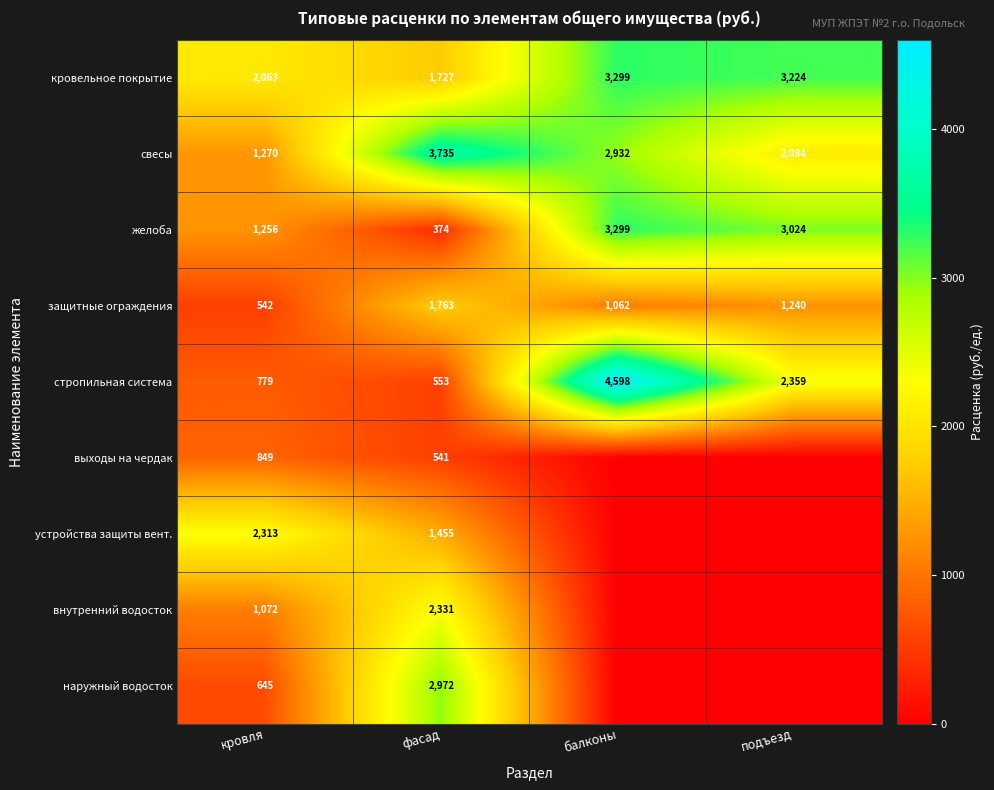

How many values in the защитные ограждения series are below 1240?

2